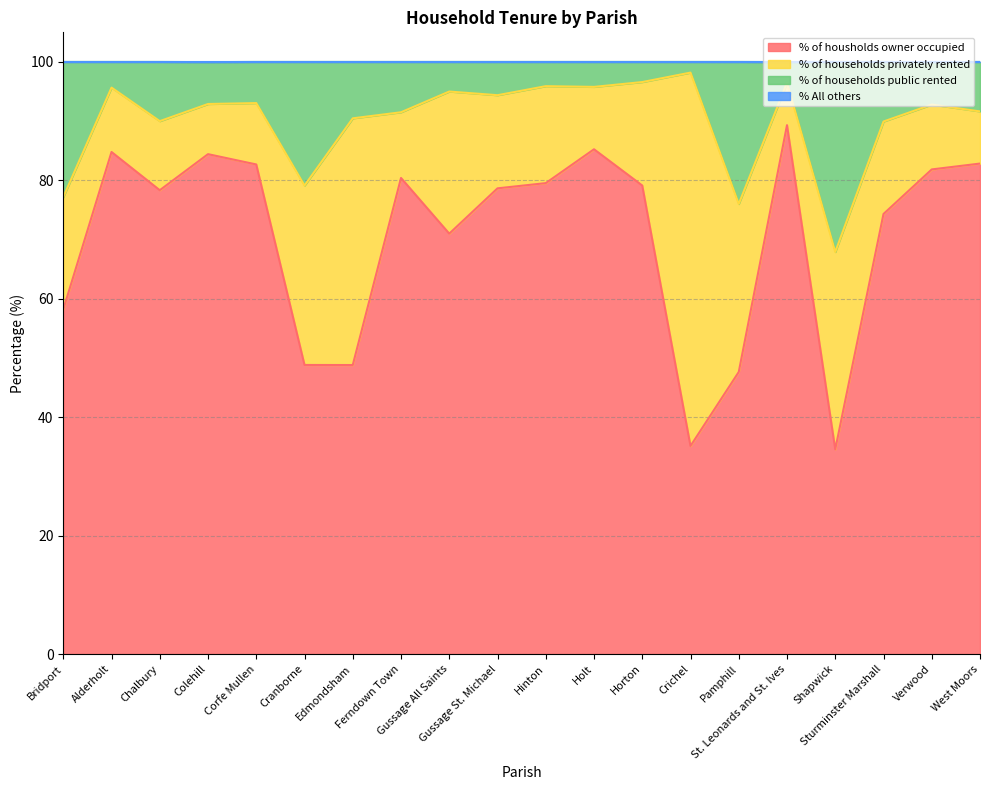

What is the maximum value for % of housholds owner occupied?

89.3